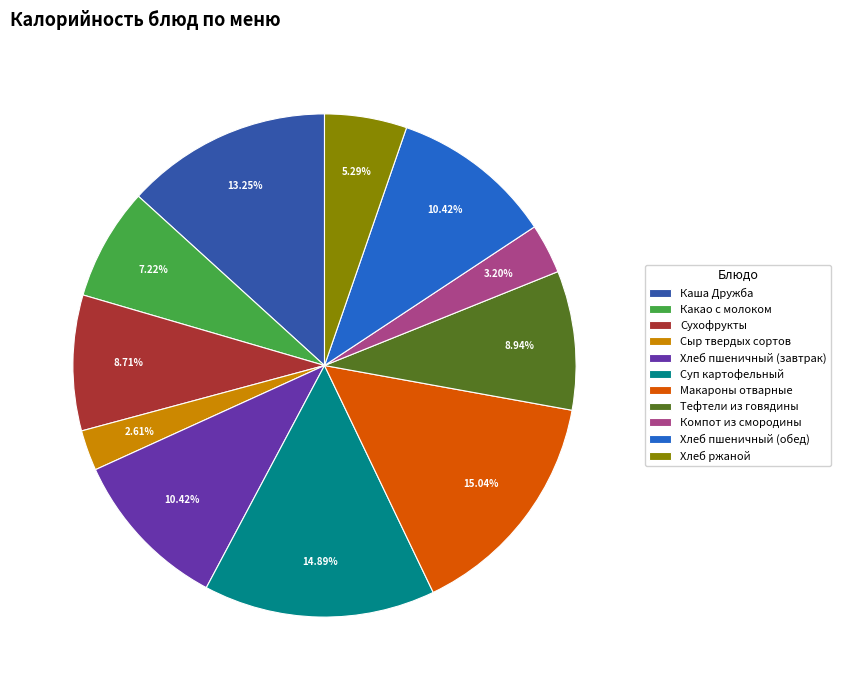

Between Хлеб пшеничный (завтрак) and Каша Дружба, which is larger?

Каша Дружба